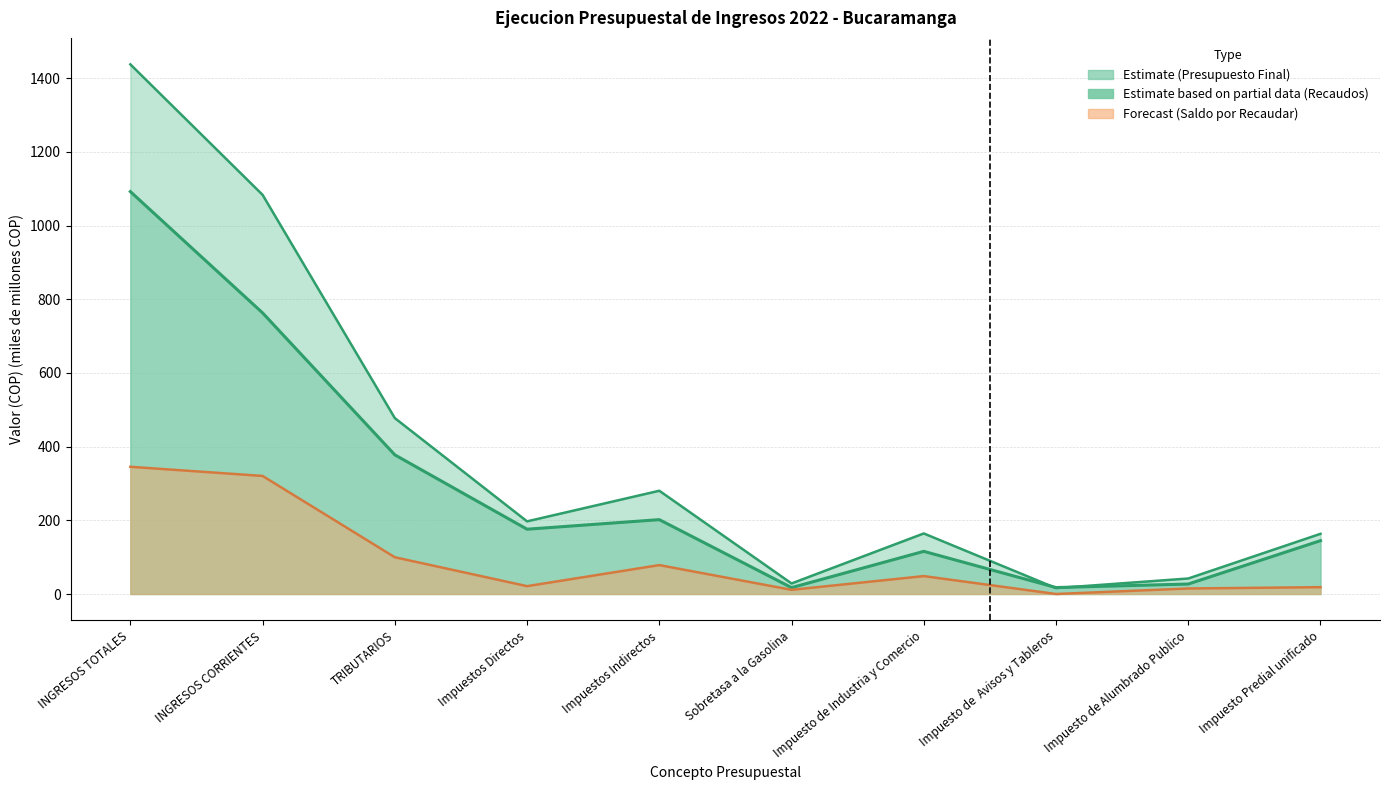

What is the difference between the Saldo por Recaudar values at Impuesto Predial unificado and Impuesto de Alumbrado Publico?

3.6